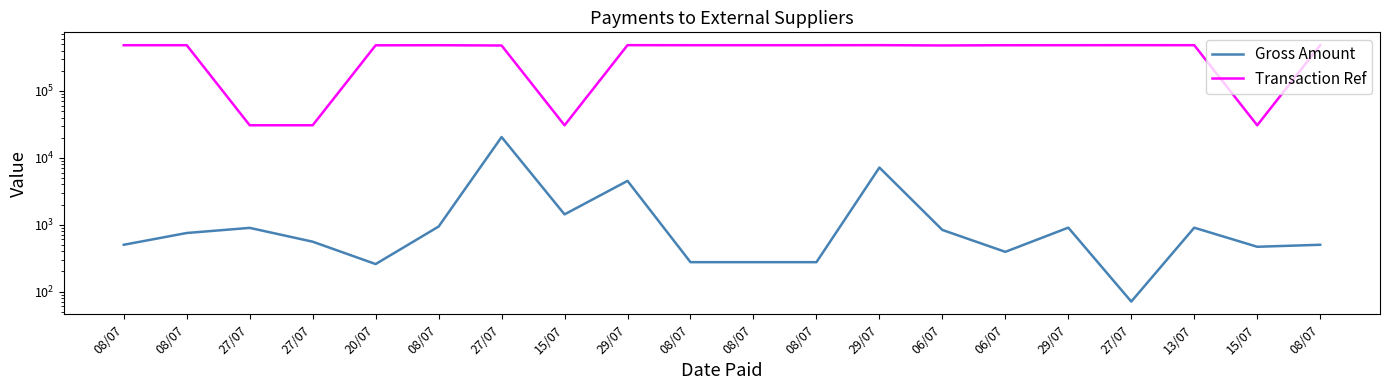

Which series has the largest range (max minus min)?

Transaction Ref